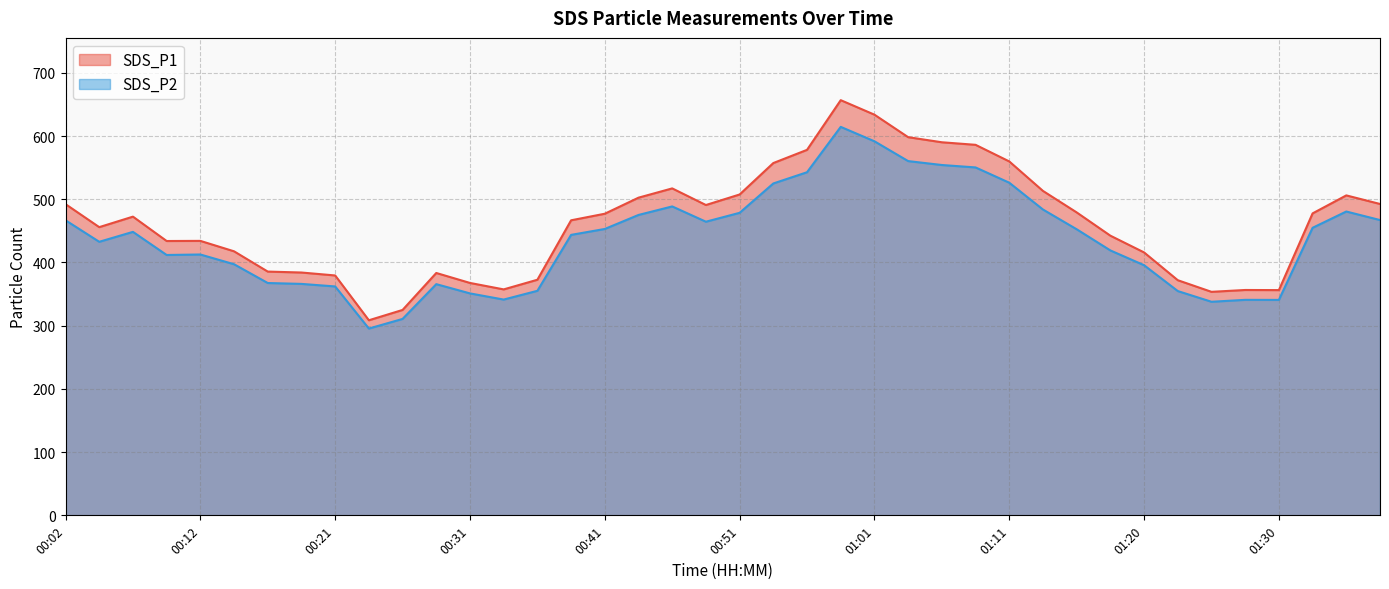

True or false: SDS_P2 has a value of 170.3 at 01:23.

False